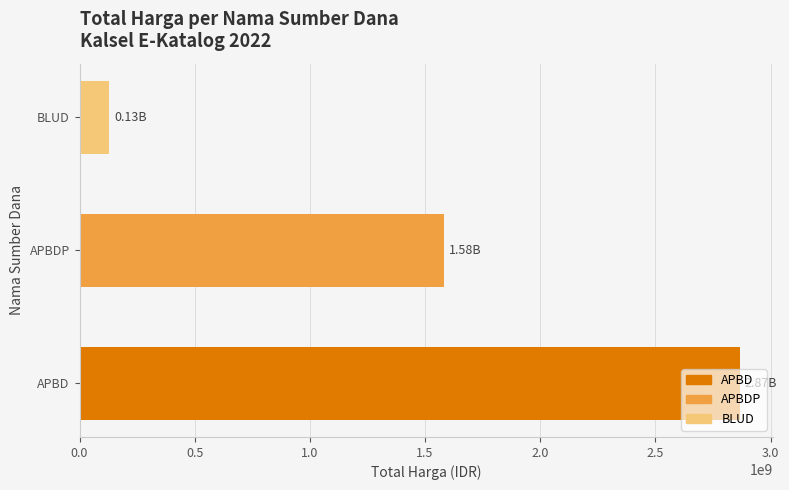

Rank the categories by value from lowest to highest.

BLUD, APBDP, APBD